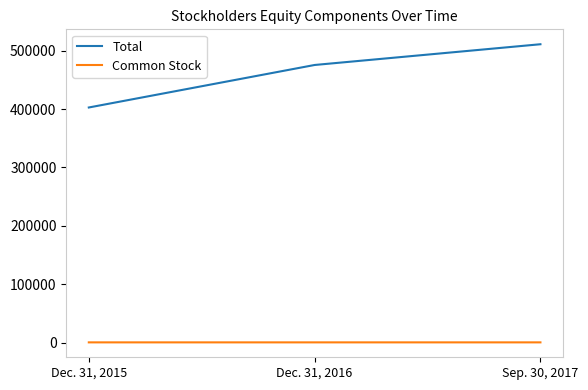

Rank the series by their average value, from lowest to highest.

Common Stock, Total